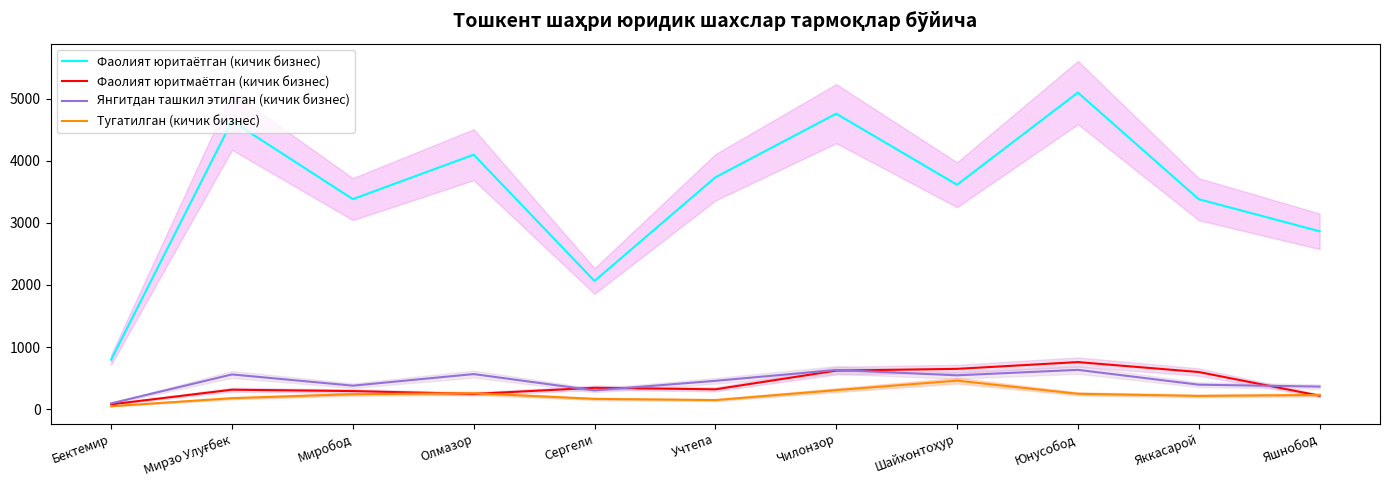

Reading left to right, extract all data points from this chart.

Фаолият юритаётган (кичик бизнес): 796	4641	3383	4099	2064	3734	4760	3615	5100	3382	2865
Фаолият юритмаётган (кичик бизнес): 76	312	290	244	343	318	620	648	757	597	215
Янгитдан ташкил этилган (кичик бизнес): 92	558	377	564	300	455	630	544	632	393	362
Тугатилган (кичик бизнес): 46	175	240	255	164	145	305	458	246	212	227